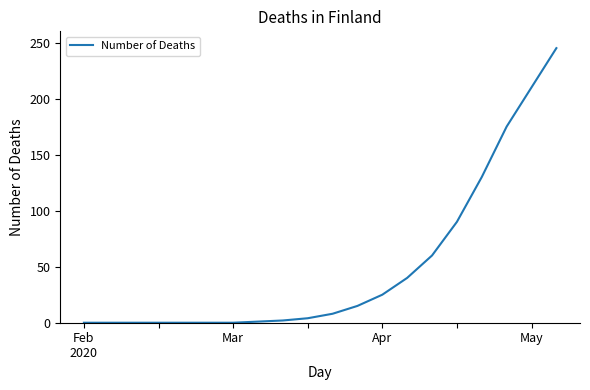

What is the greatest value displayed?

245